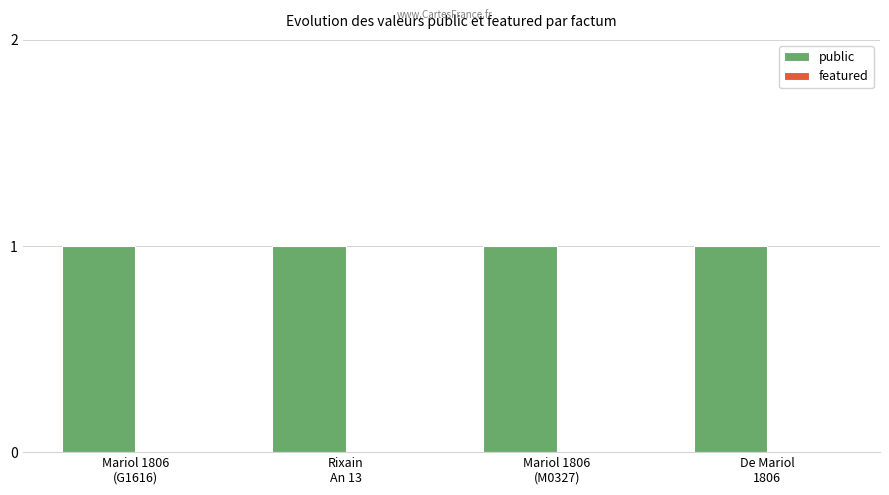

How many distinct data groups are displayed?

2